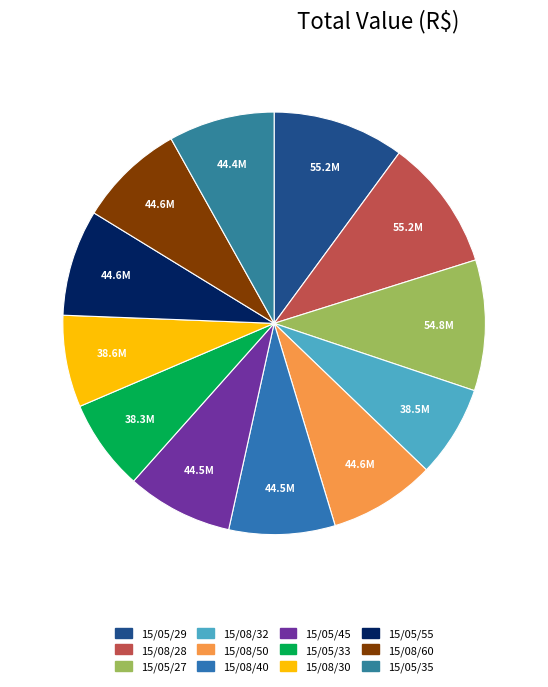

What portion of the pie excludes 15/05/45?

91.9%